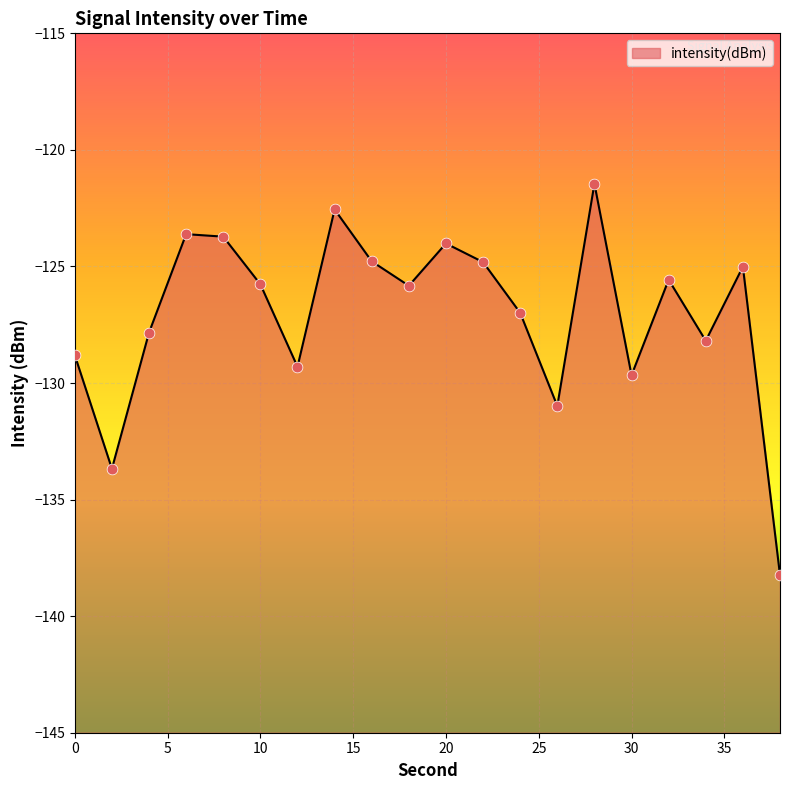

What is the change in value from 24 to 38?

-11.2